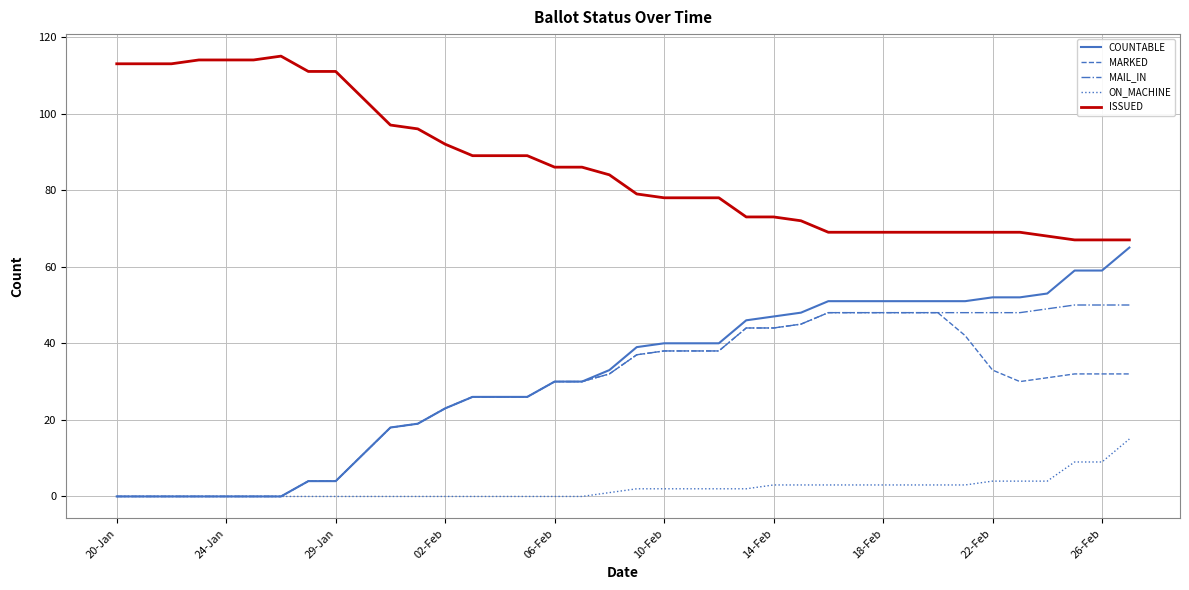

List the series in order of their peak value, lowest first.

ON_MACHINE, MARKED, MAIL_IN, COUNTABLE, ISSUED